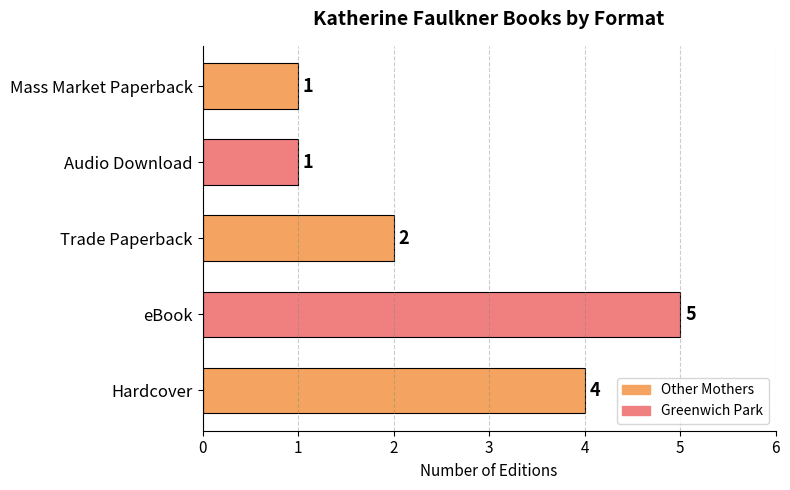

True or false: the data shows 2 at Audio Download.

False